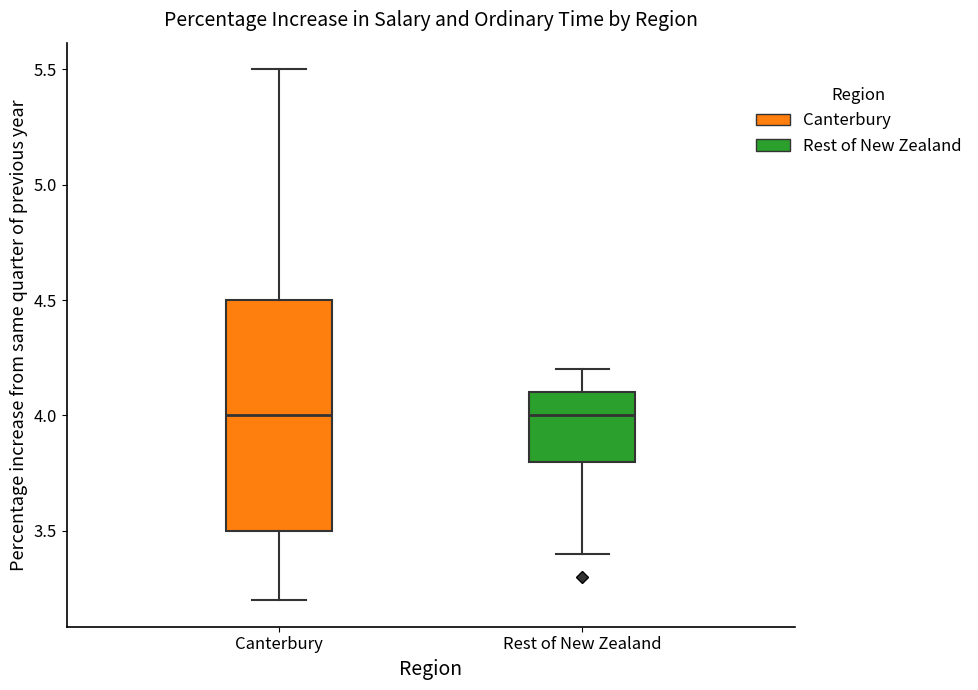

Where does the upper whisker of the box for Canterbury end on the y-axis? The values are not printed on the chart, so give them approximately, as read against the axis.

5.5